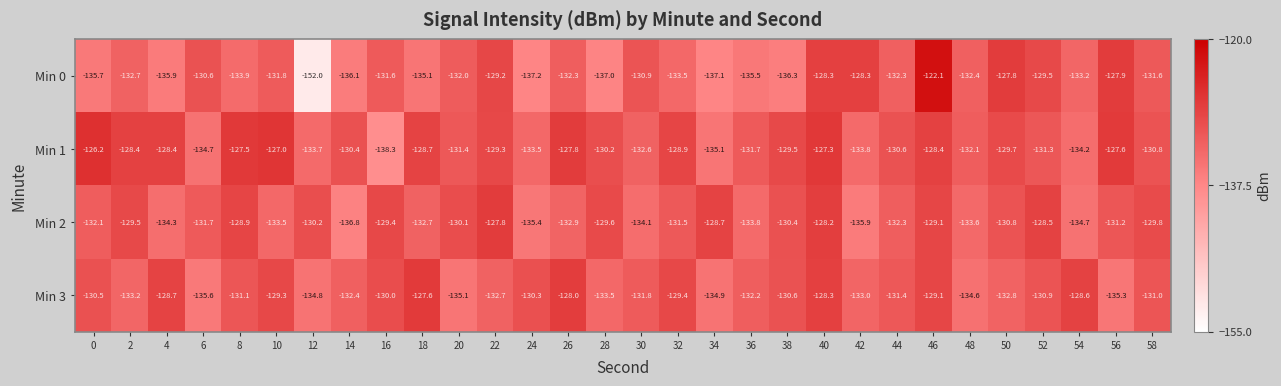

What is the approximate value of Min 1 at 54?

-134.2